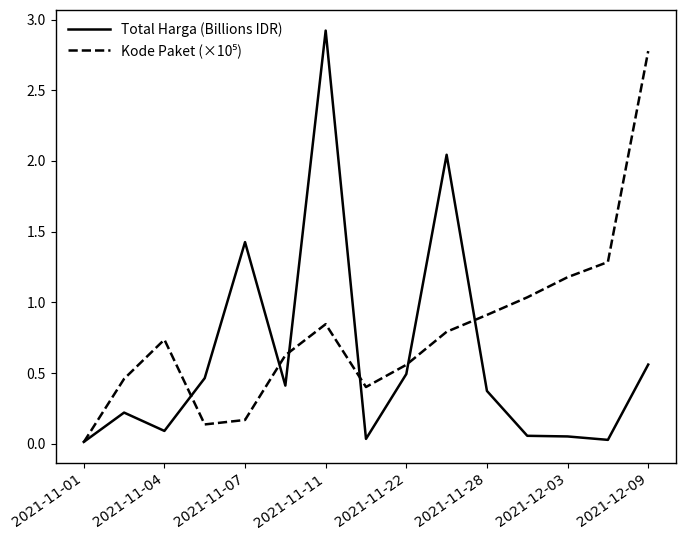

Which series has the largest range (max minus min)?

Total Harga (Billions IDR)